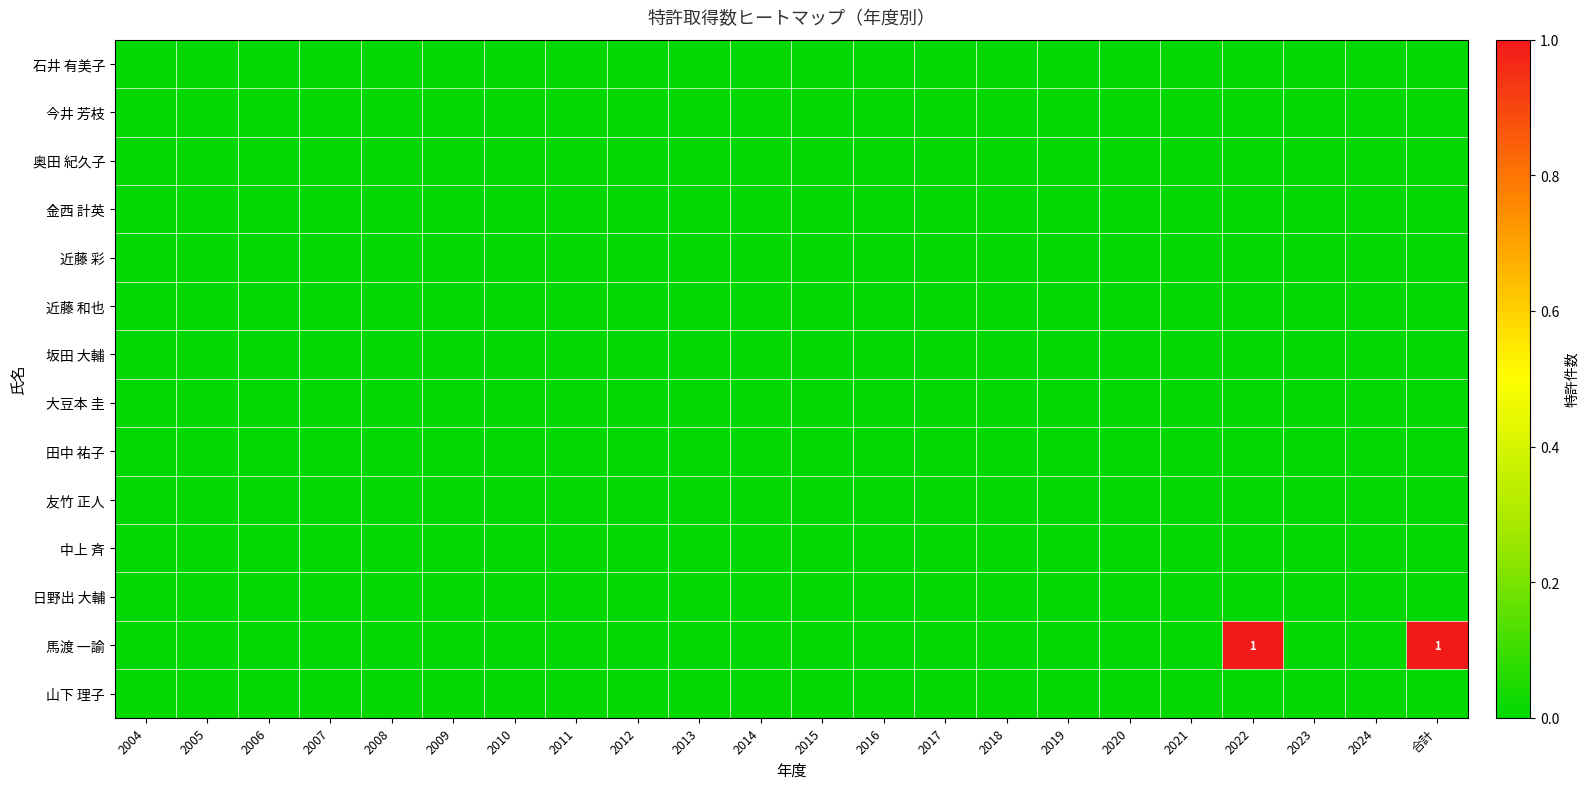

At which label is 馬渡 一諭 closest to 0?

2004